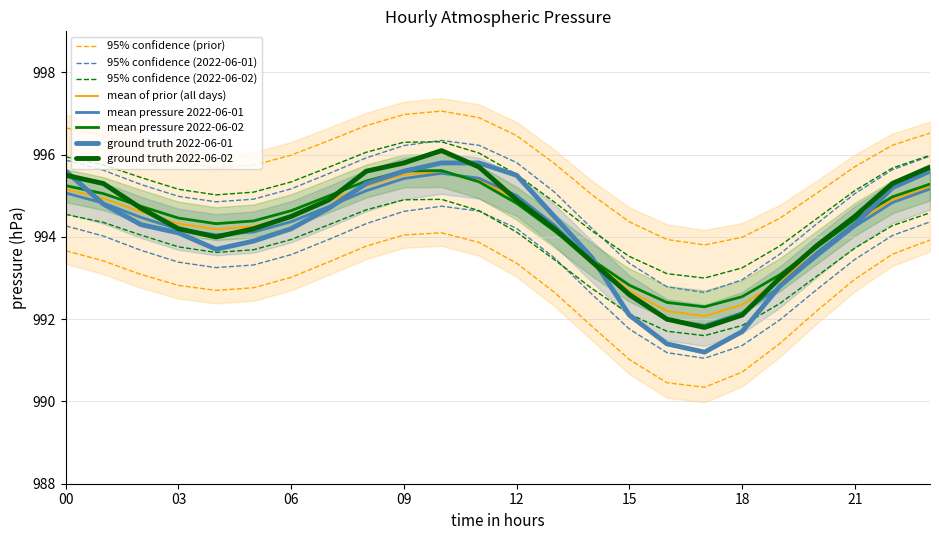

How many data points in 2022-06-02 are less than 994?

7